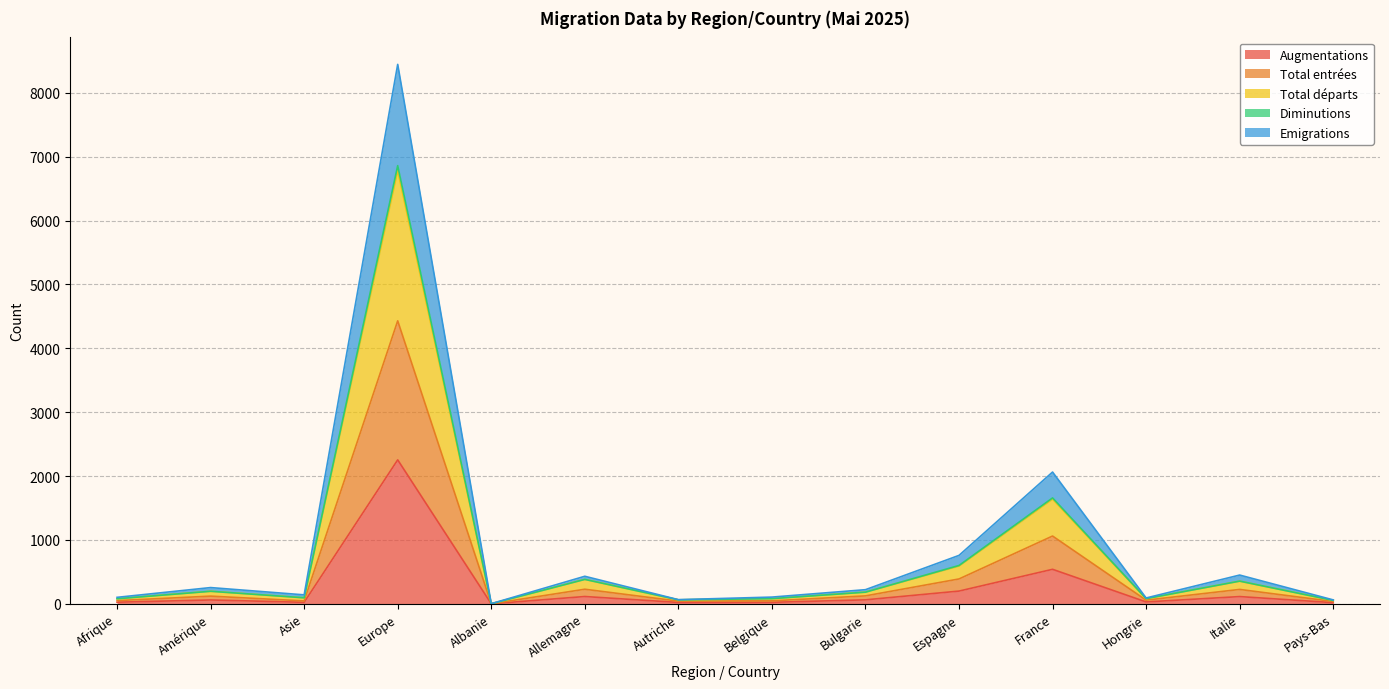

True or false: Total entrées and Diminutions cross at least once.

False